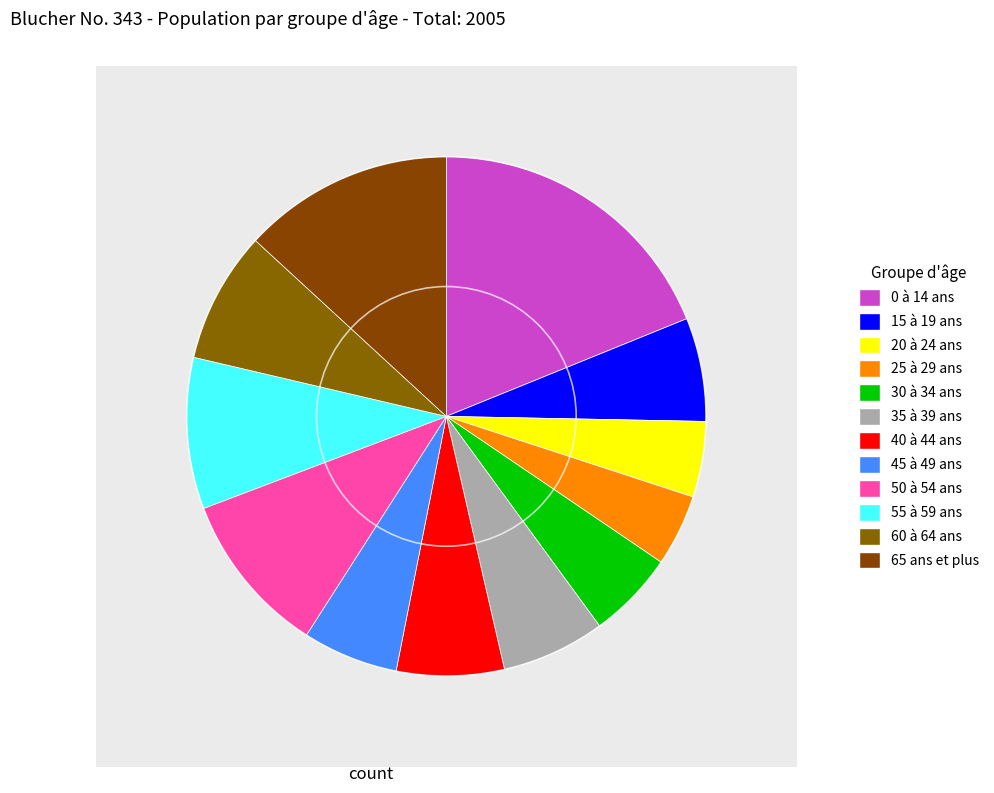

How many segments does this pie chart have?

12